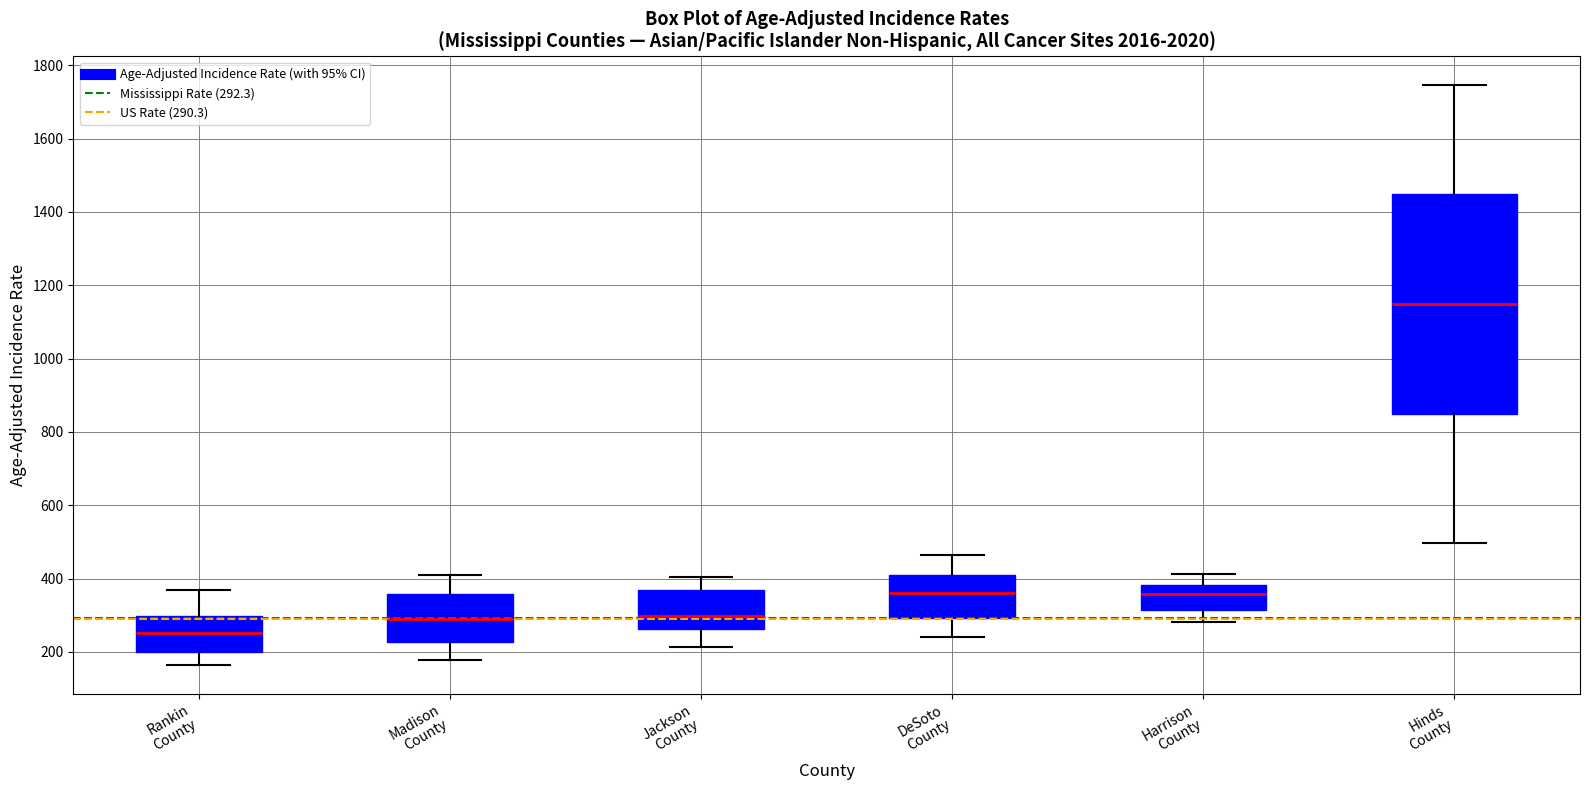

Where is the upper edge of the box for Rankin County on the y-axis? The values are not printed on the chart, so give them approximately, as read against the axis.

300